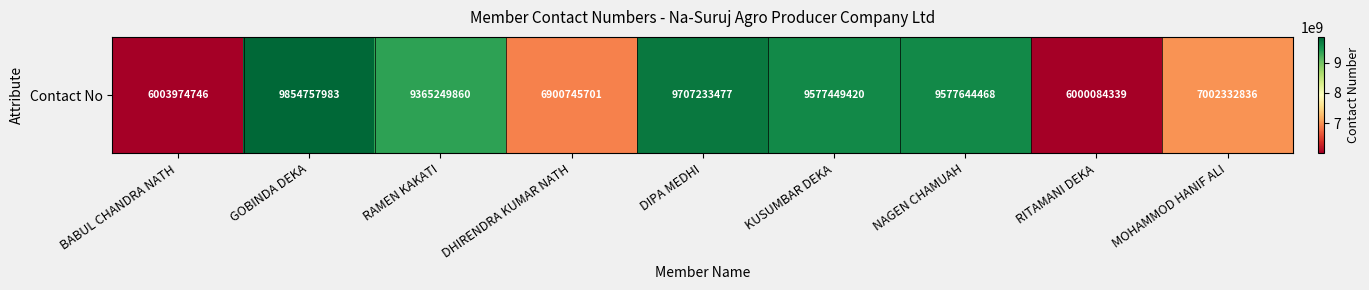

What is the difference between the maximum and minimum values?

3854673644